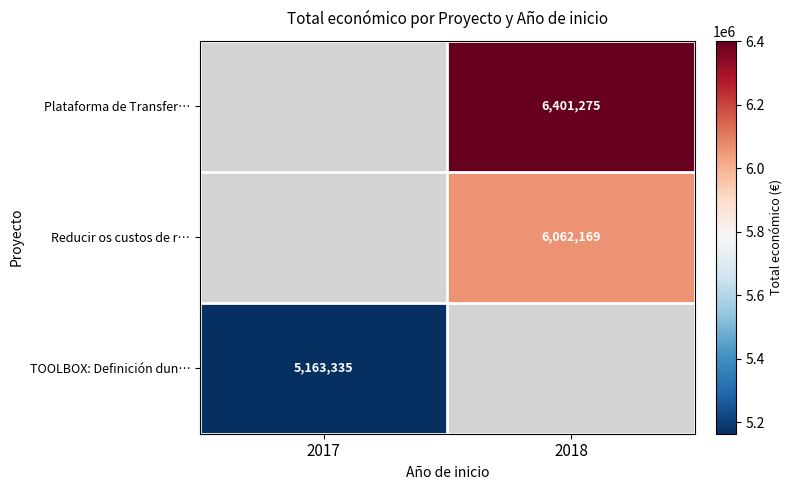

True or false: TOOLBOX: Definición dun… has a value of 5163335 at 2017.

True